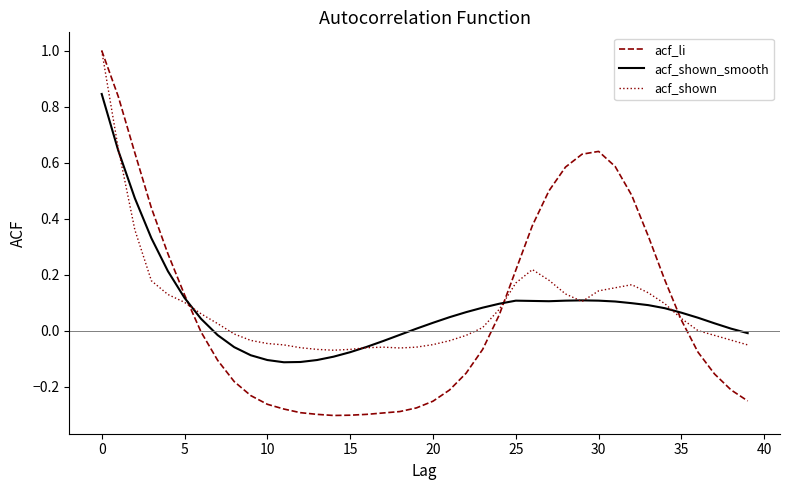

What is the greatest value displayed?

1.0